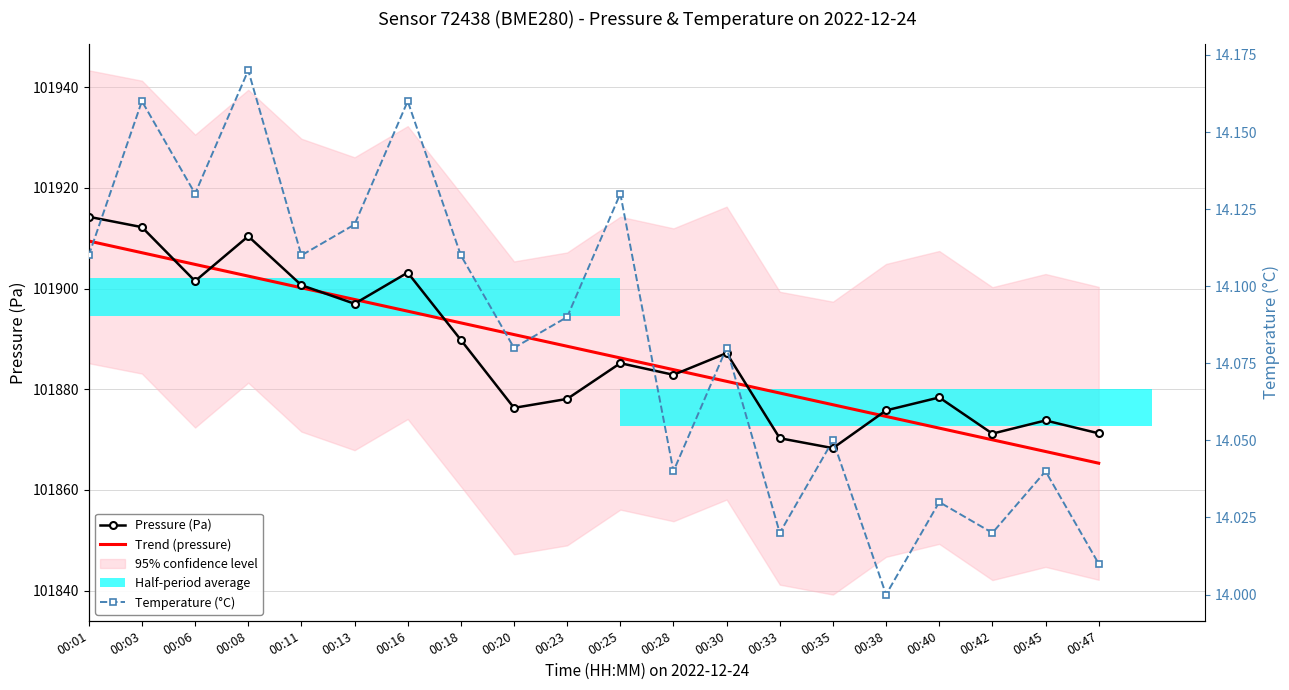

True or false: Pressure (Pa) has a value of 176062.3 at 00:42.

False